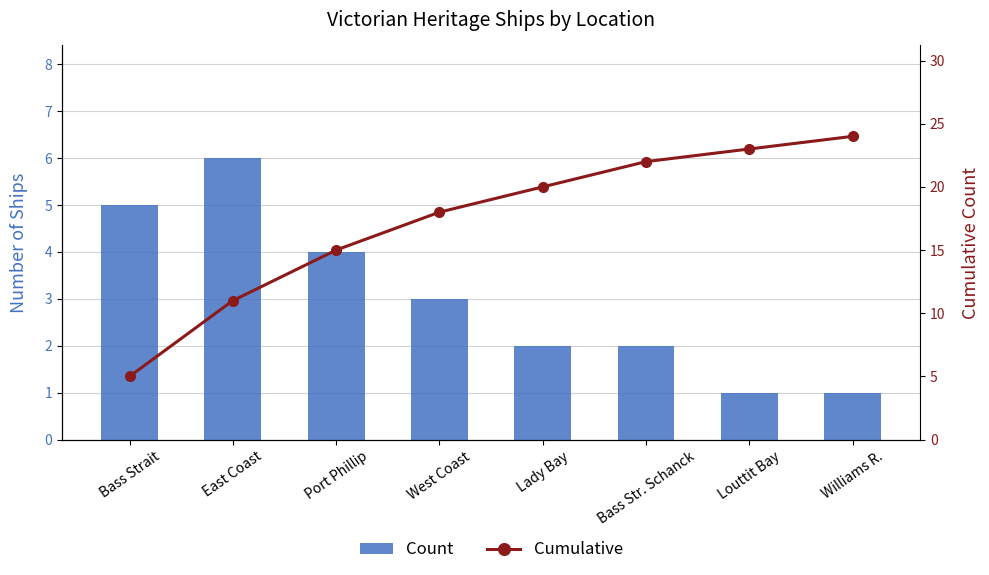

What is the approximate value of Count at Louttit Bay?

1